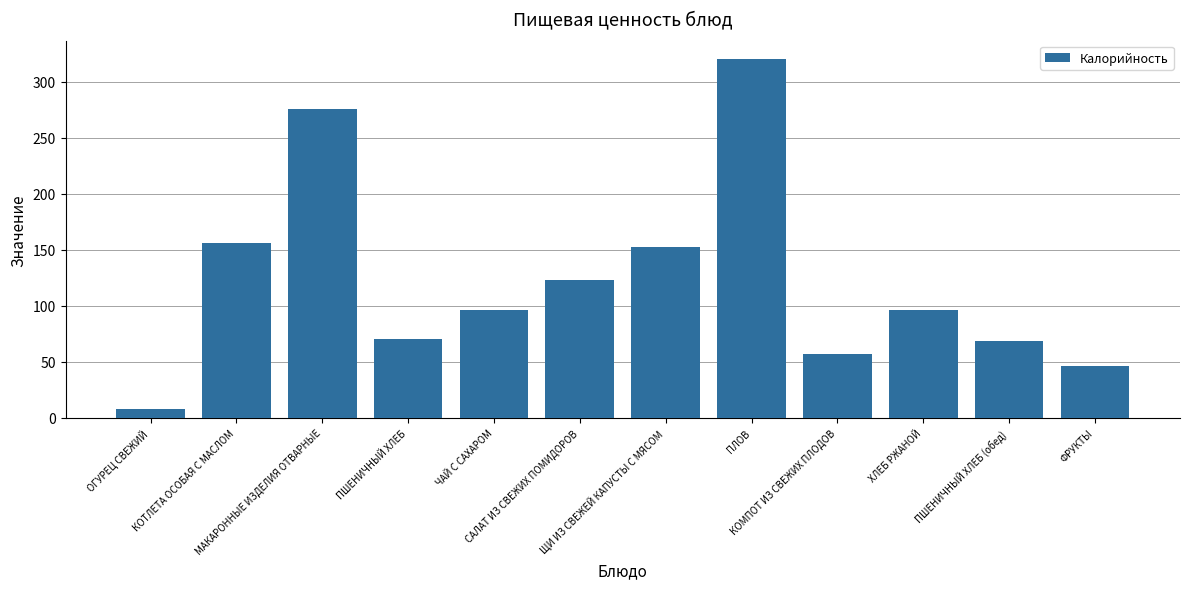

How many data points are less than 96?

5